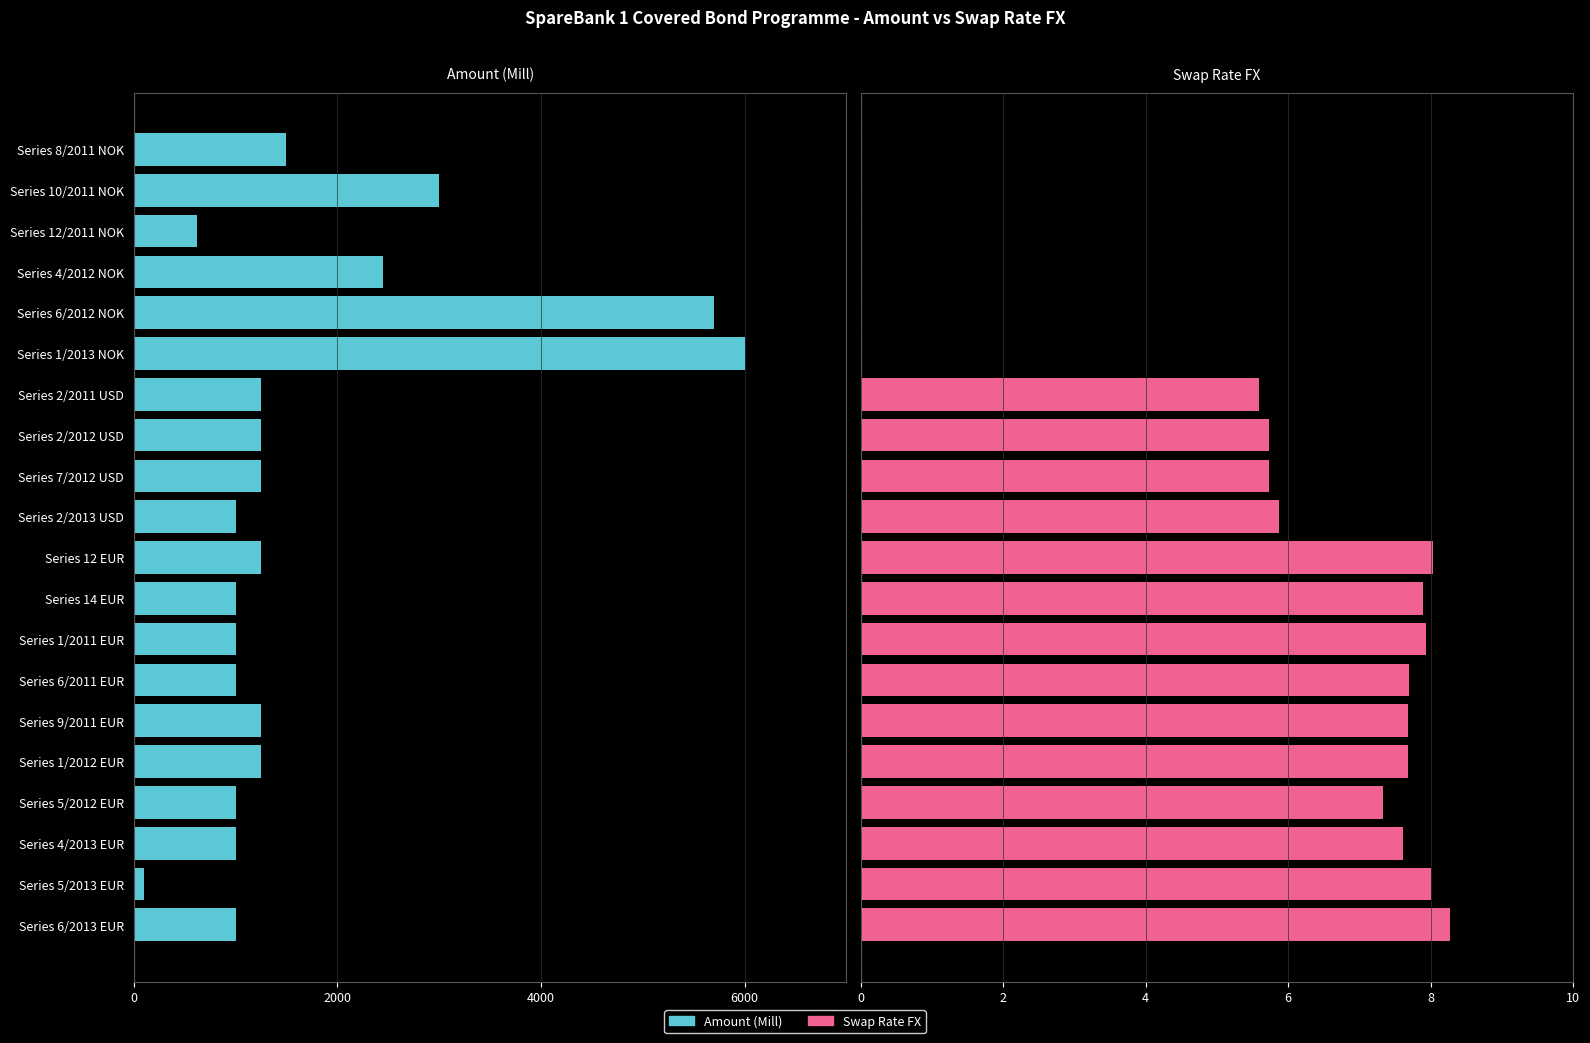

How many positive values does the Swap rate FX series have?

14